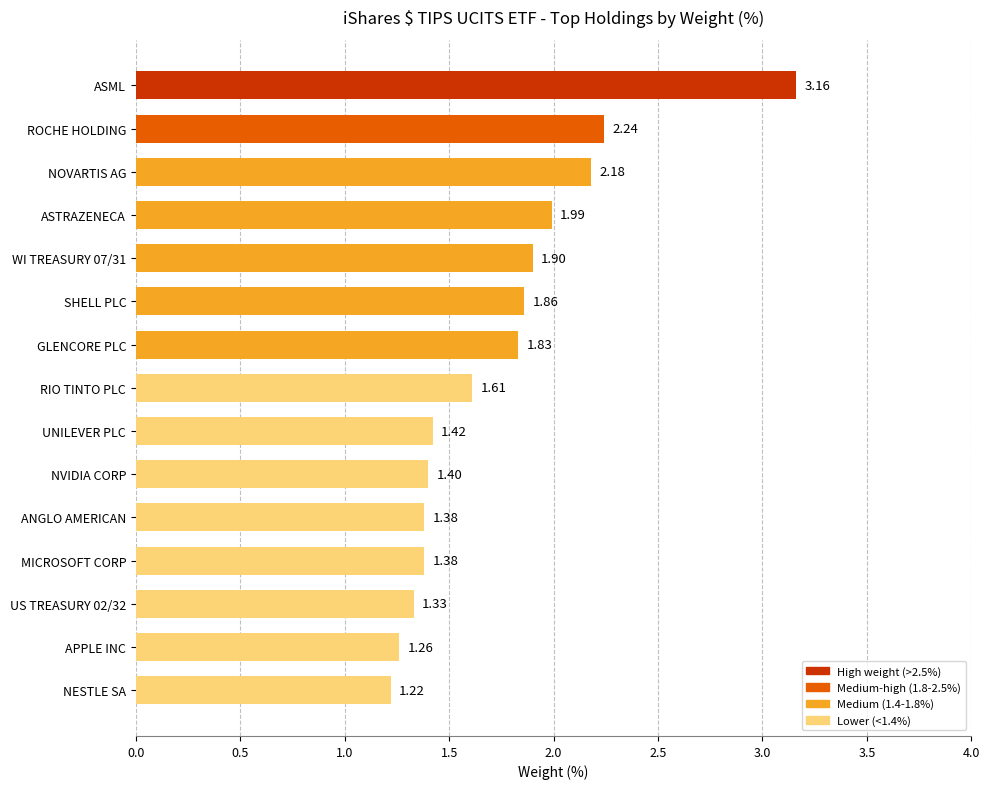

Where is the data nearest to the value 2?

ASTRAZENECA